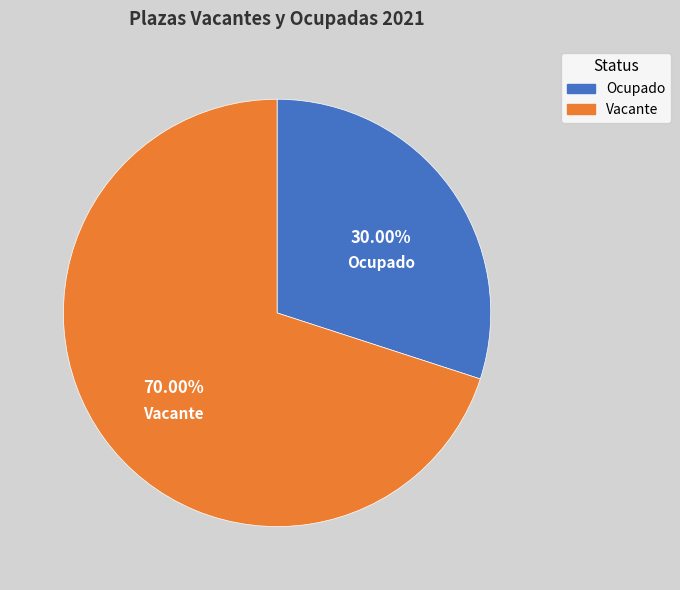

True or false: Vacante accounts for 70% of the total.

True